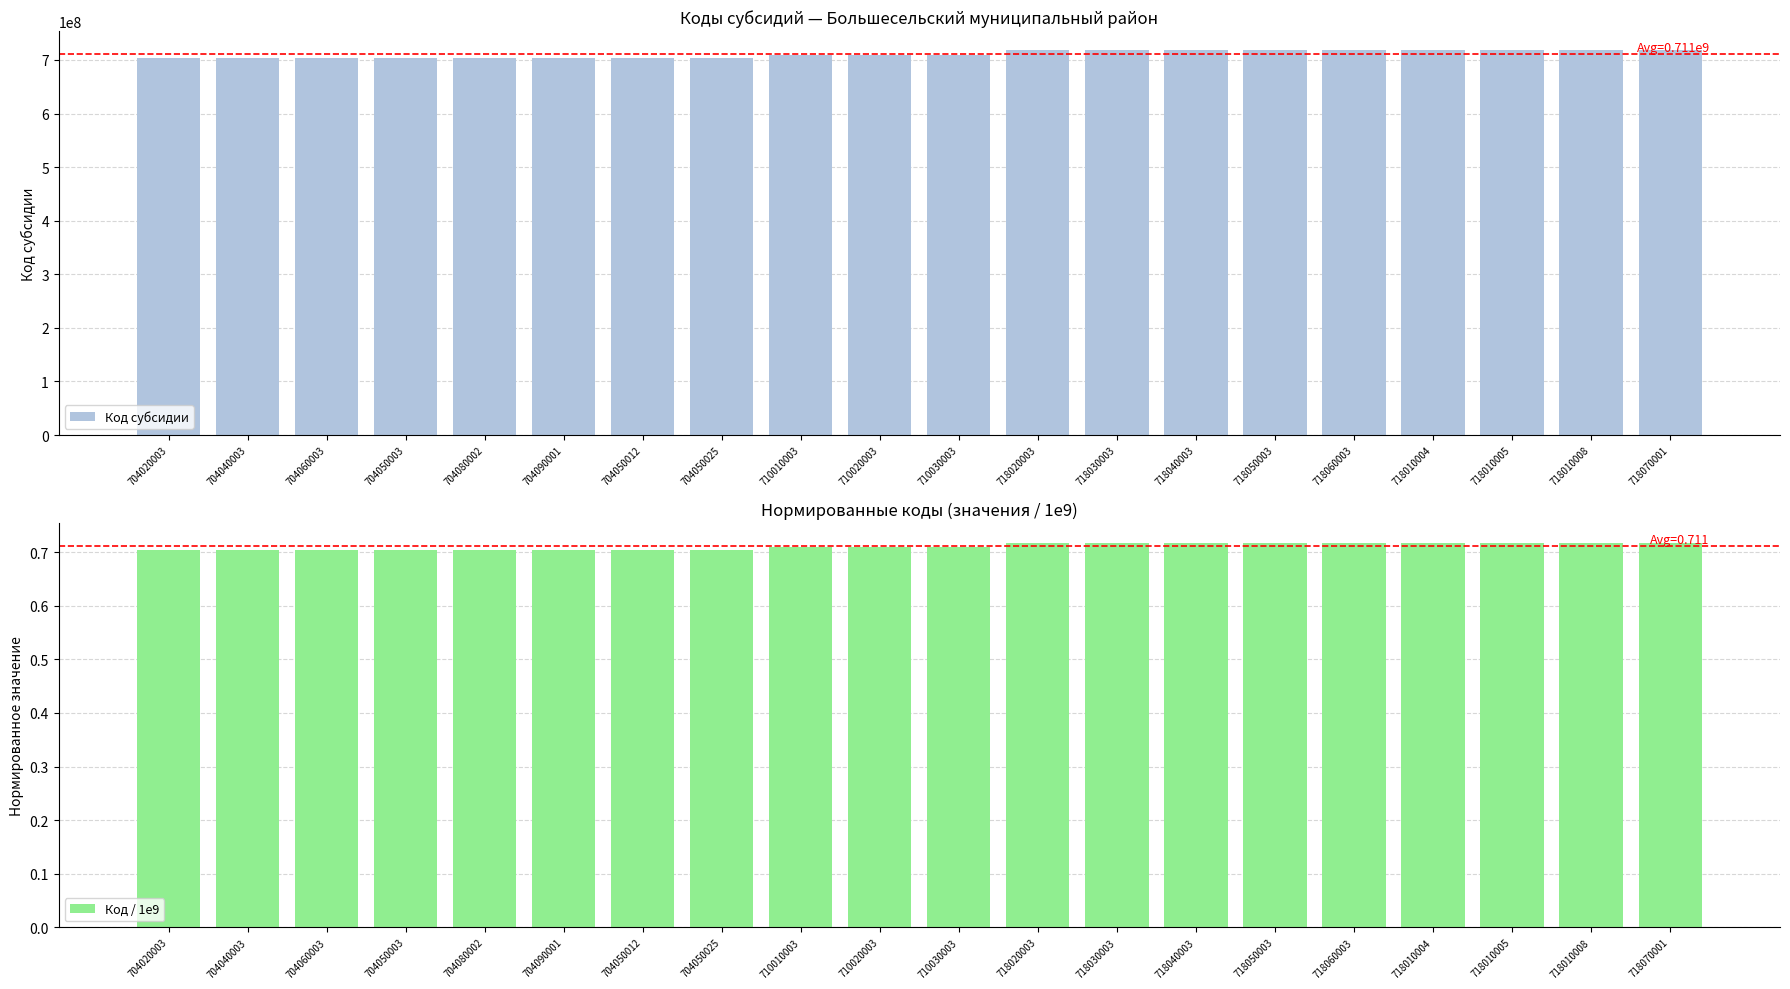

At how many categories does at least one series exceed 587066226?

20